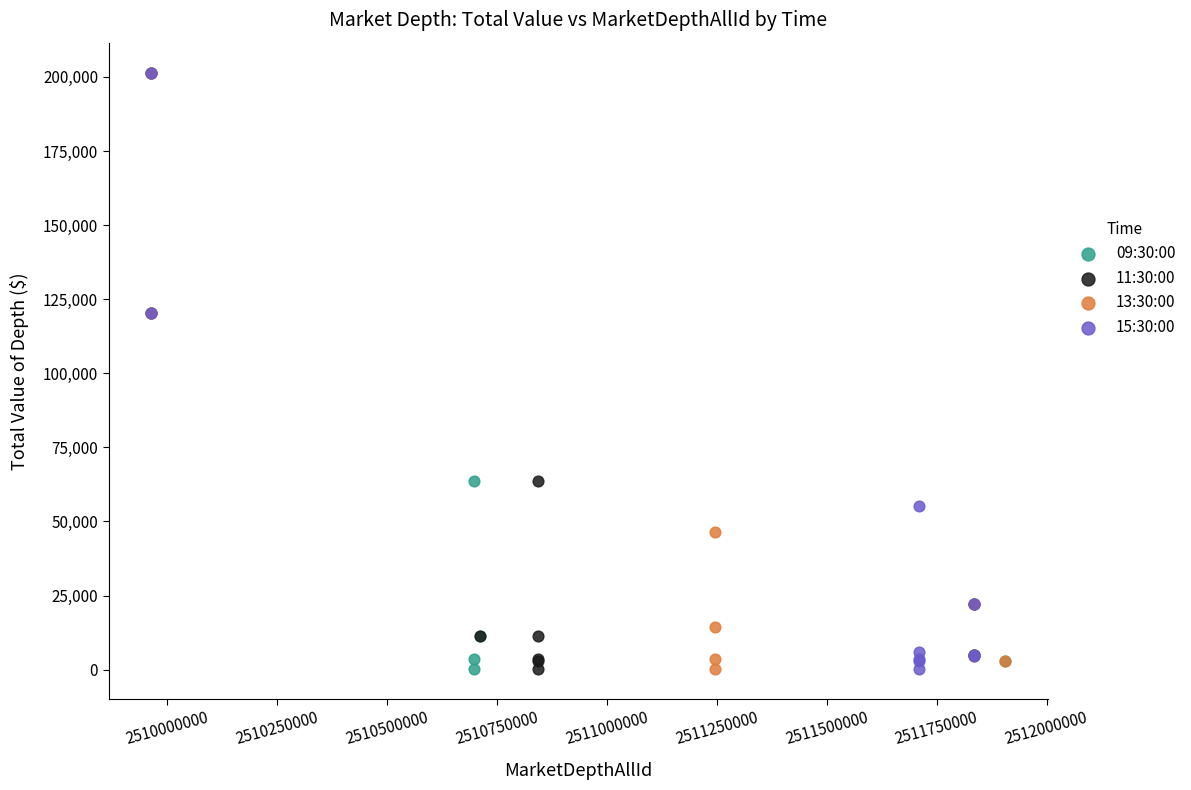

What are all the series names shown in the legend?

09:30:00, 11:30:00, 13:30:00, 15:30:00